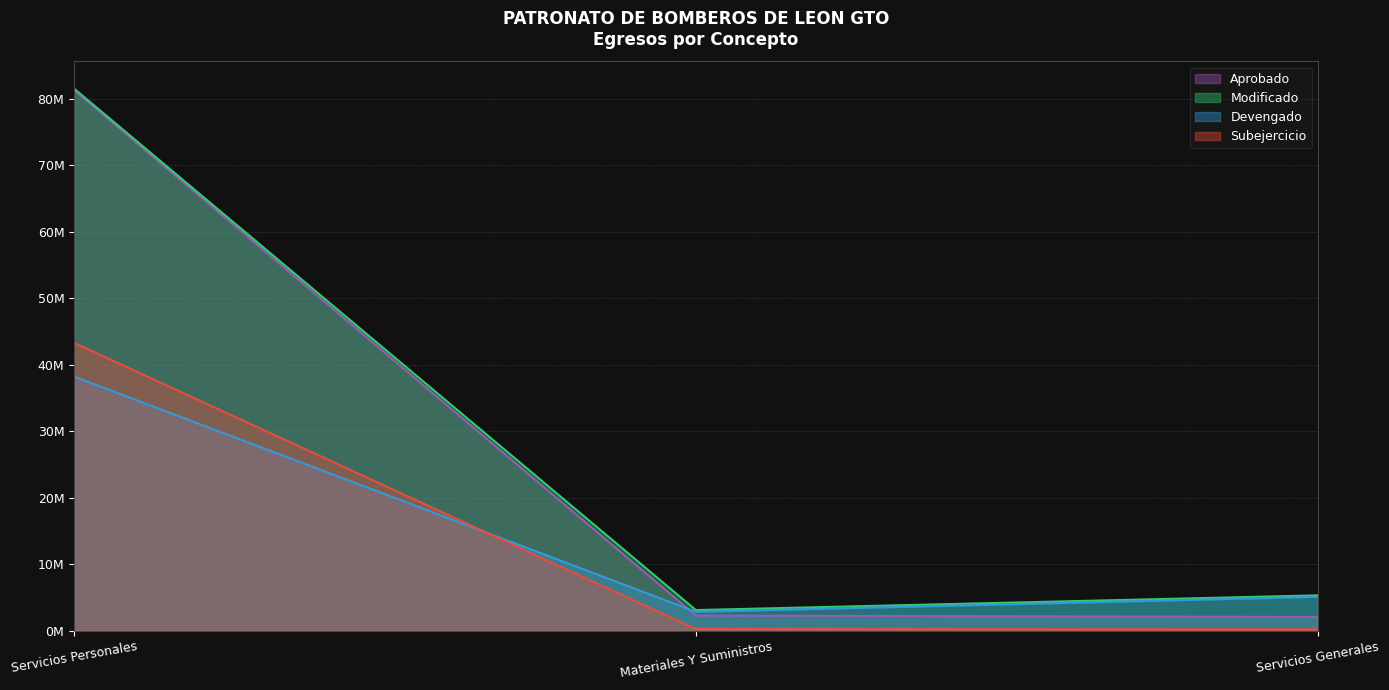

What is the total value across all series at Servicios Generales?

12710246.3